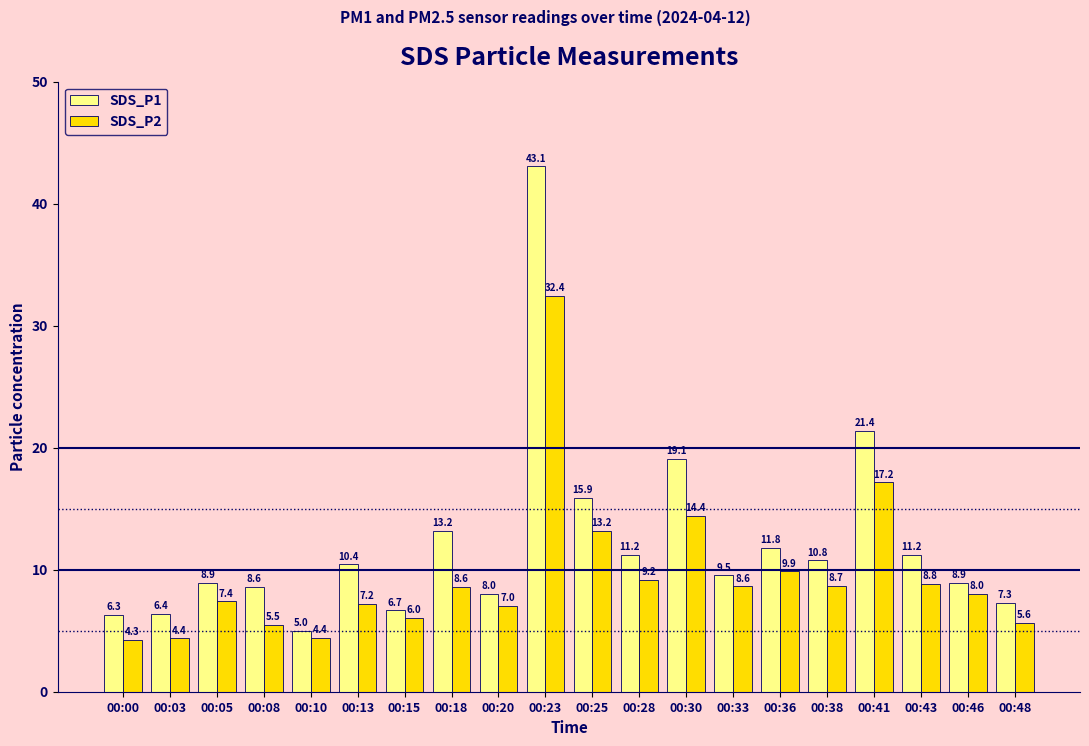

Where is SDS_P2 nearest to the value 18?

00:41